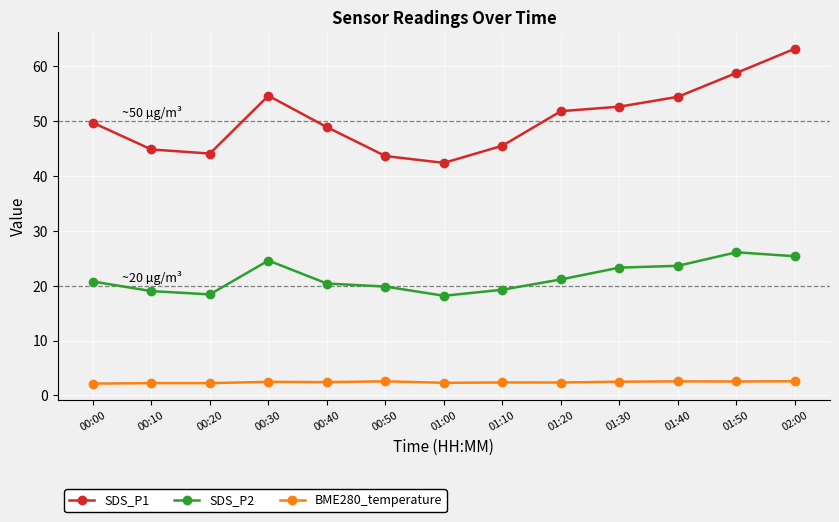

What is the difference between the second highest and minimum values in the BME280_temperature series?

0.4